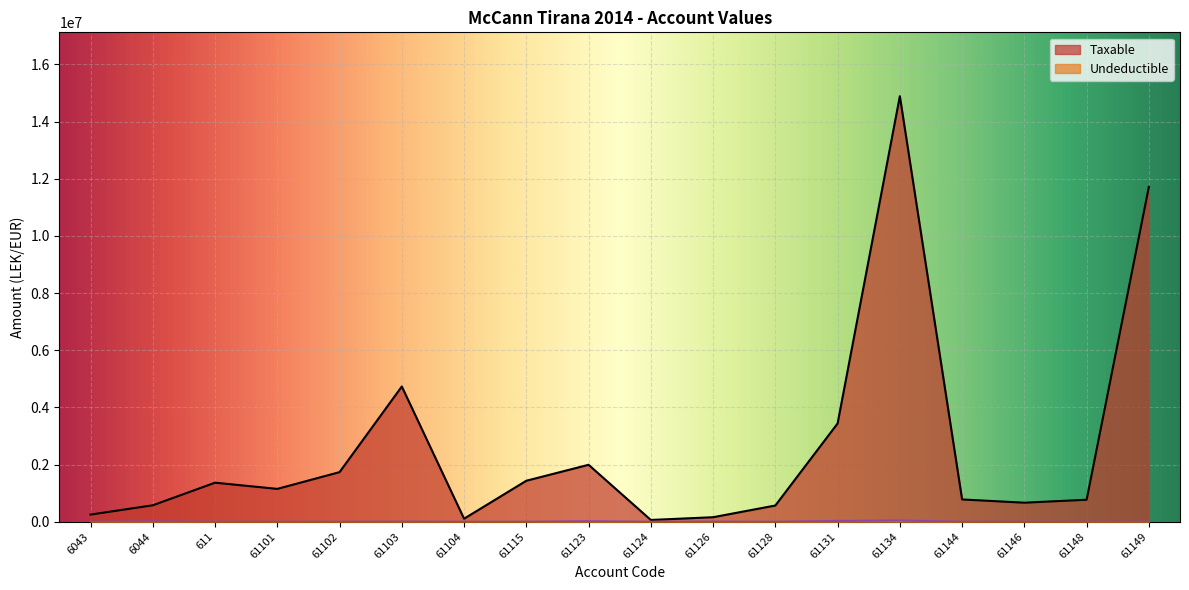

Is it true that Undeductible equals 27184.6 at 61148?

False